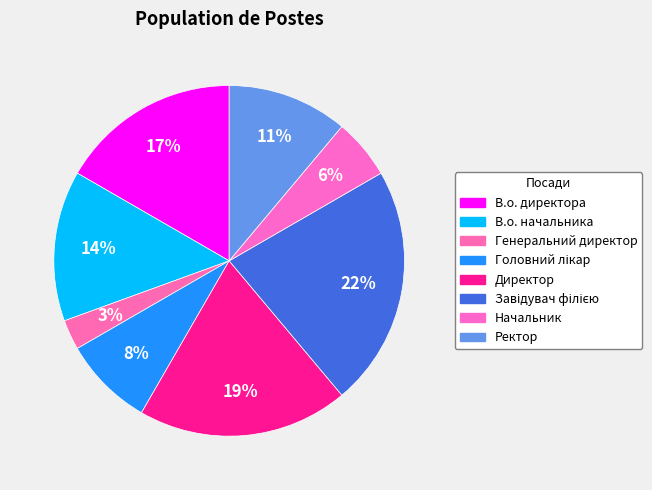

What is the smallest slice in the pie chart?

Генеральний директор